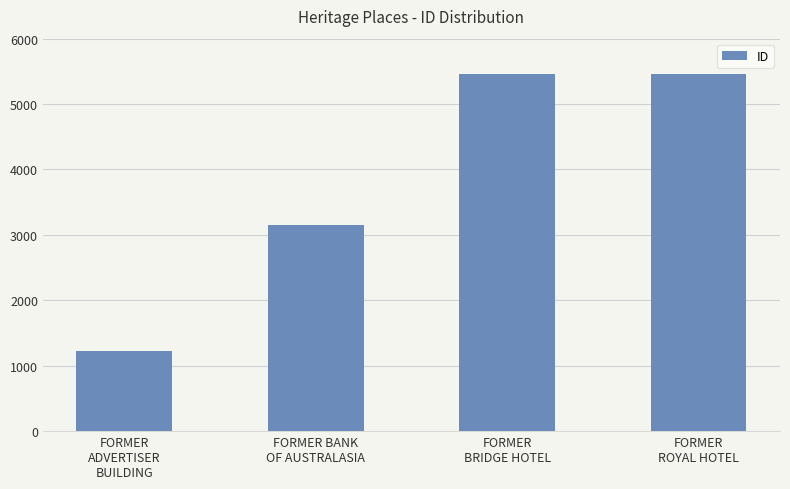

Are the bars grouped side by side (vs. stacked)?

No